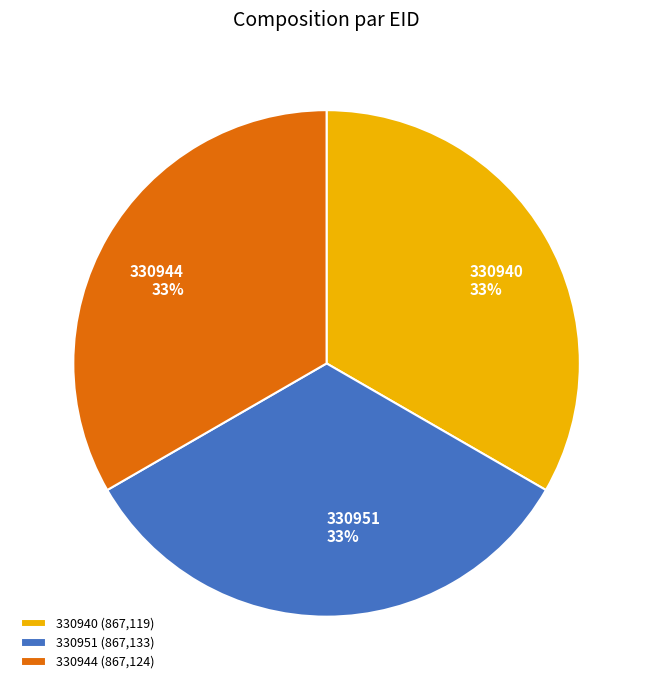

Do 330940 and 330944 together represent more than half of the pie?

Yes